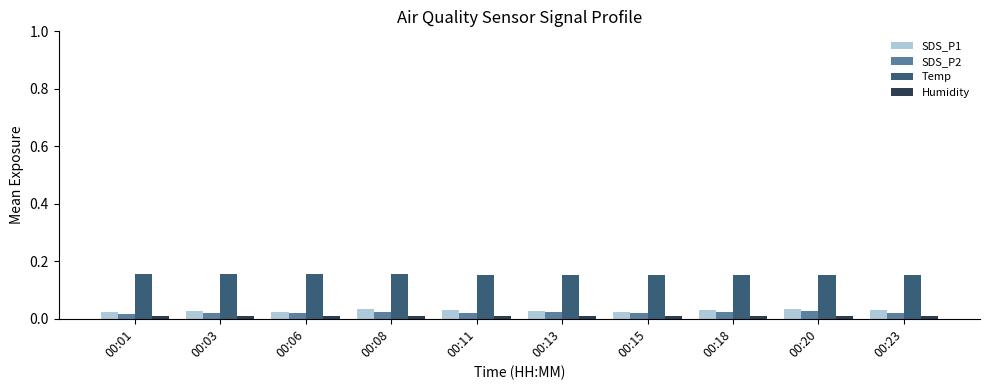

List the series in order of their peak value, lowest first.

Humidity, SDS_P2, SDS_P1, Temp